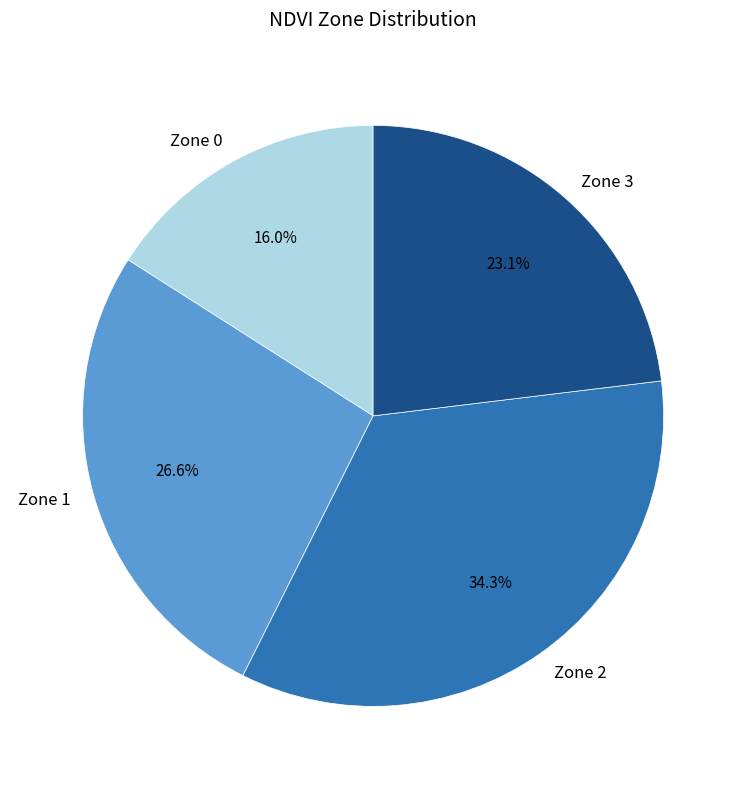

What percentage is the Zone 3 slice, to the nearest percent?

23%